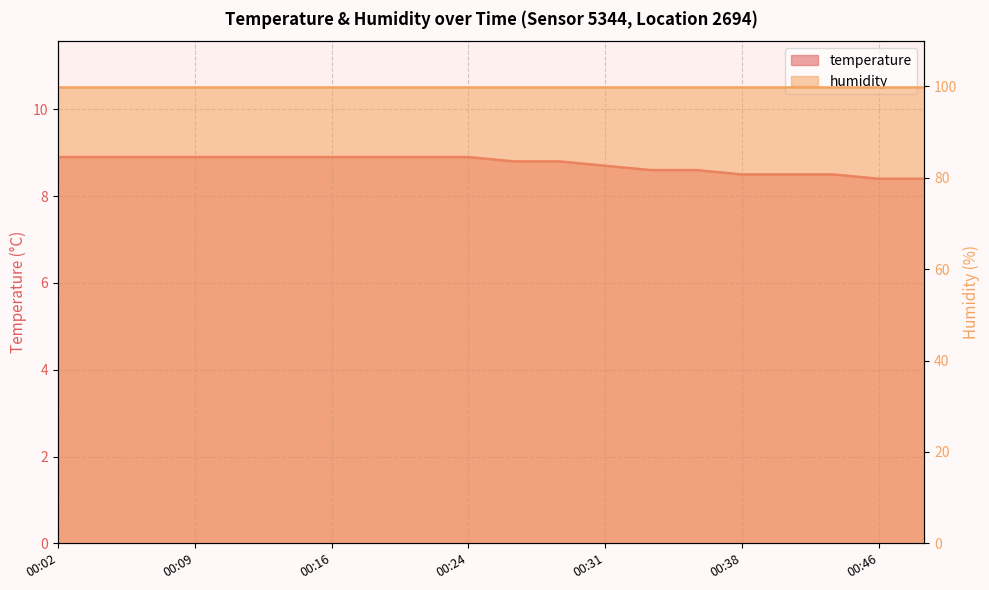

Where is the data nearest to the value 8?

00:46